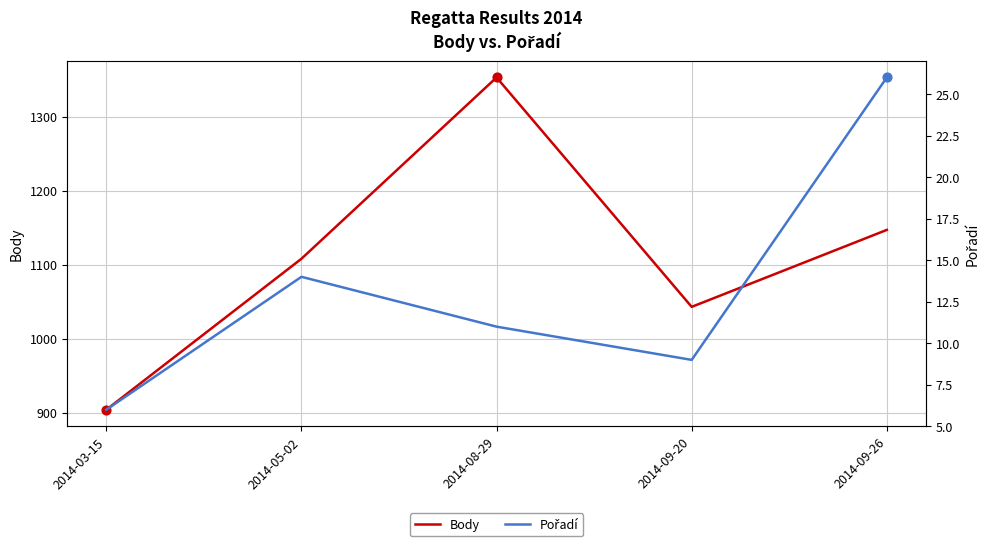

Which series reaches the minimum Y coordinate?

Pořadí